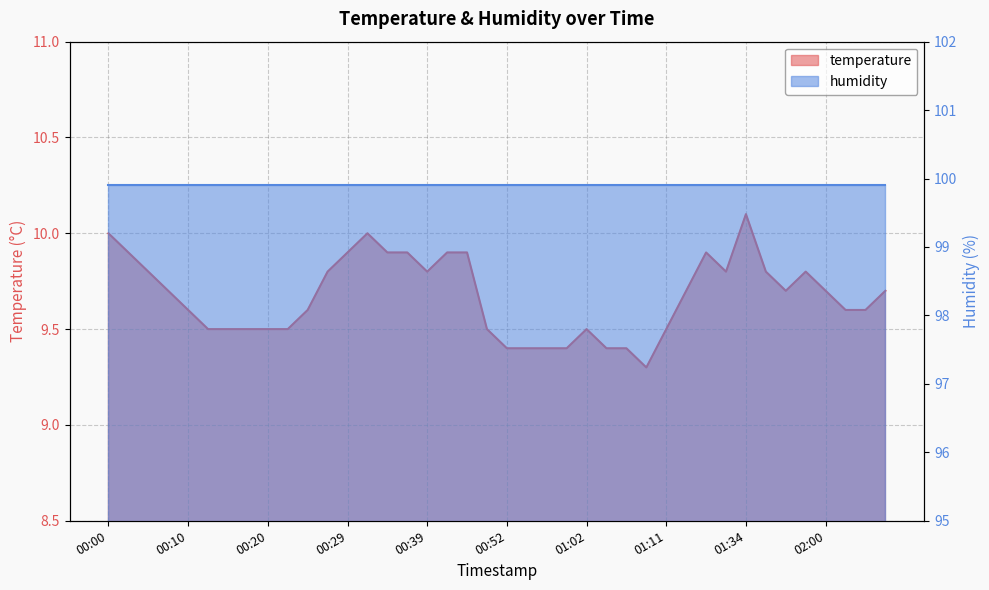

How many values are between 9 and 10?

39